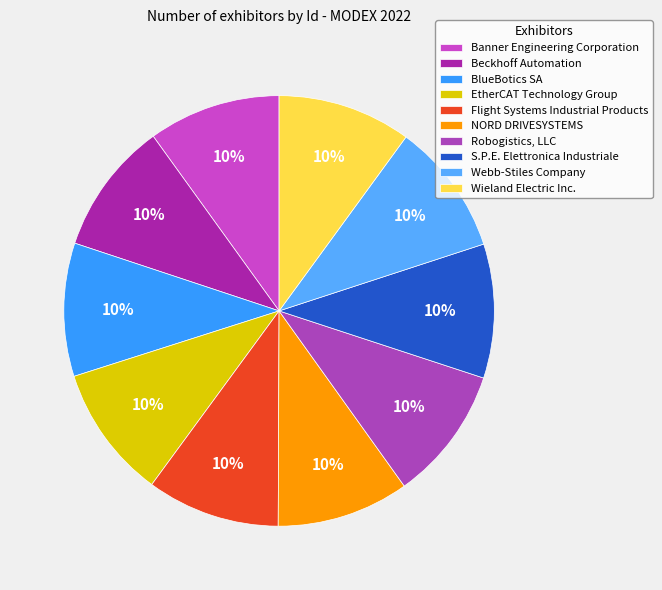

Which category has the smallest portion of the pie?

Banner Engineering Corporation